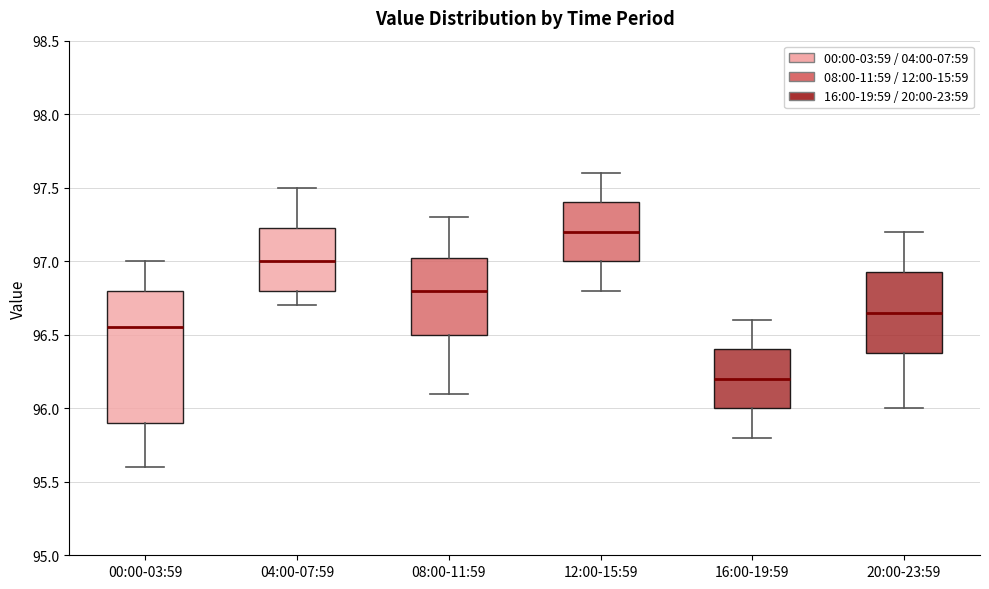

Where does the median line of the box for 12:00-15:59 sit on the y-axis? The values are not printed on the chart, so give them approximately, as read against the axis.

97.20